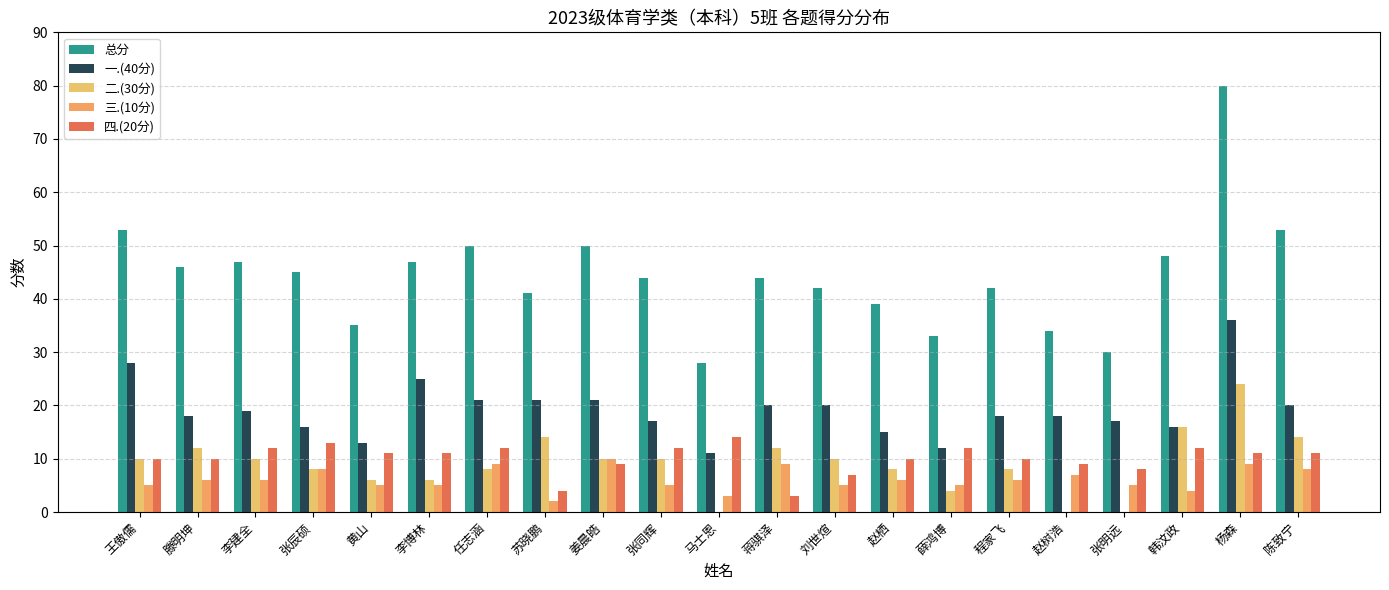

Count the number of data series in this chart.

5